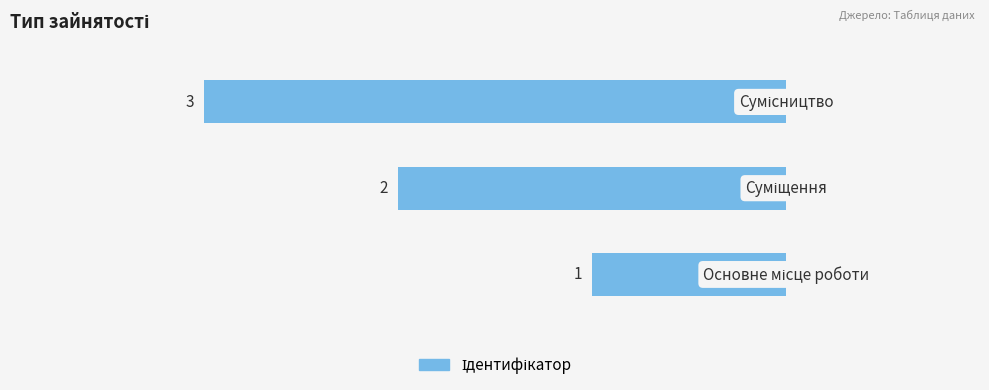

What is the maximum value shown in the chart?

-1